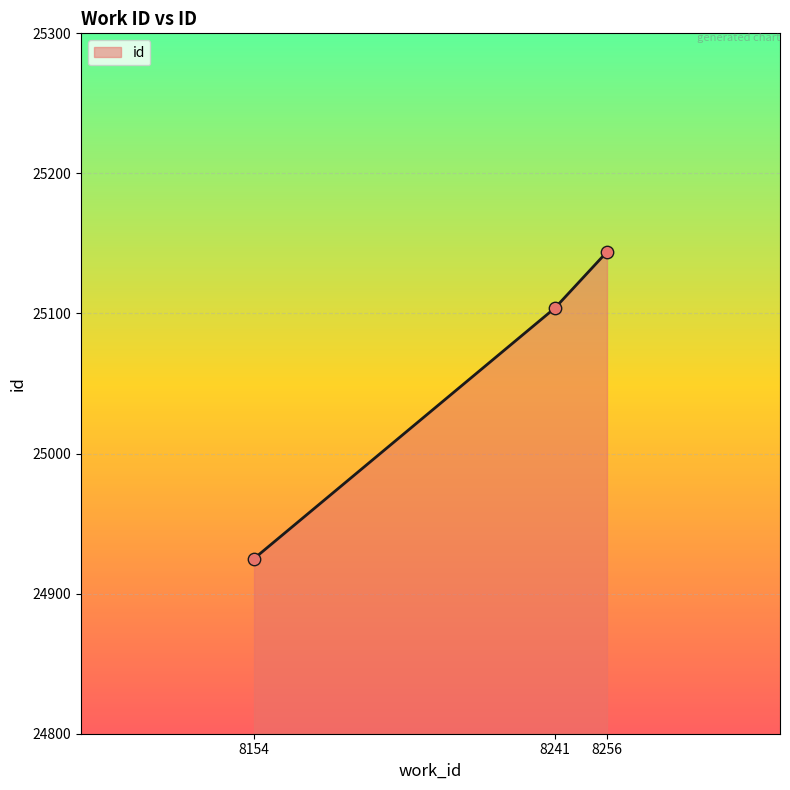

What is the change in value from 8241 to 8256?

+40